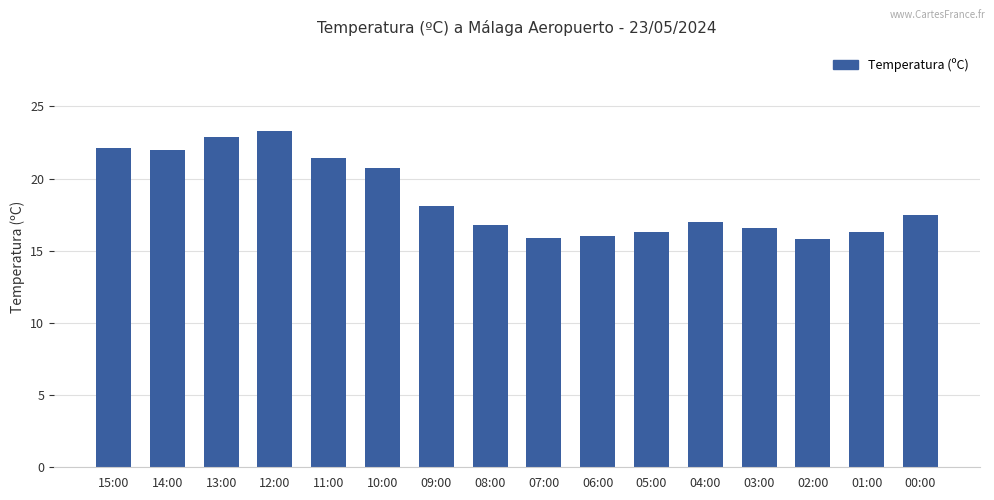

What is the label of the 9th bar from the left?

07:00